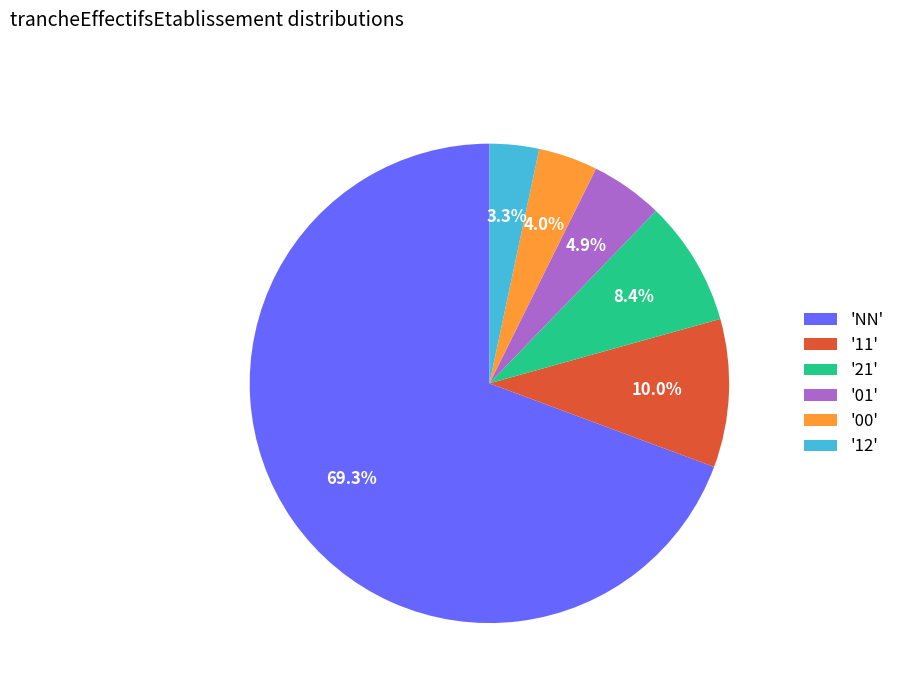

To the nearest percent, what is the difference between the largest and smallest slice percentages?

66%